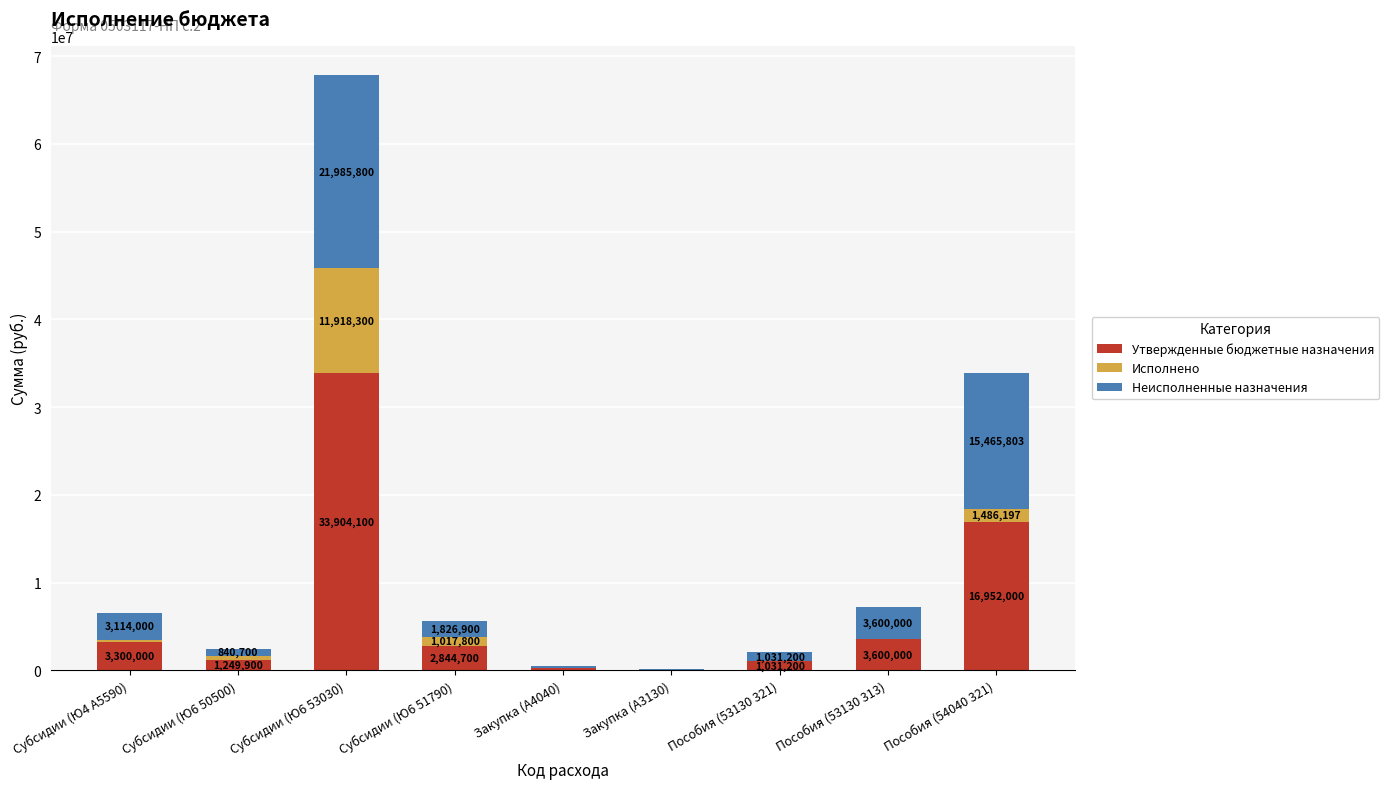

Reading left to right, transcribe the values for Утвержденные бюджетные назначения.

Субсидии (Ю4 А5590)=3300000.0	Субсидии (Ю6 50500)=1249900.0	Субсидии (Ю6 53030)=33904100.0	Субсидии (Ю6 51790)=2844700.0	Закупка (А4040)=243200.0	Закупка (А3130)=69400.0	Пособия (53130 321)=1031200.0	Пособия (53130 313)=3600000.0	Пособия (54040 321)=16952000.0